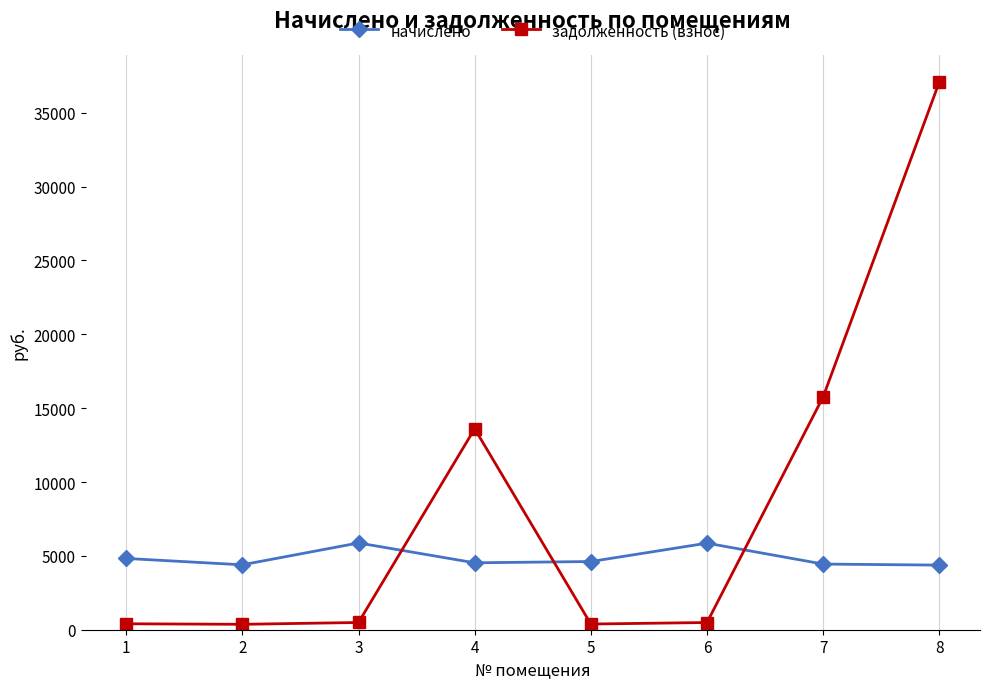

At how many categories does at least one series exceed 24094?

1